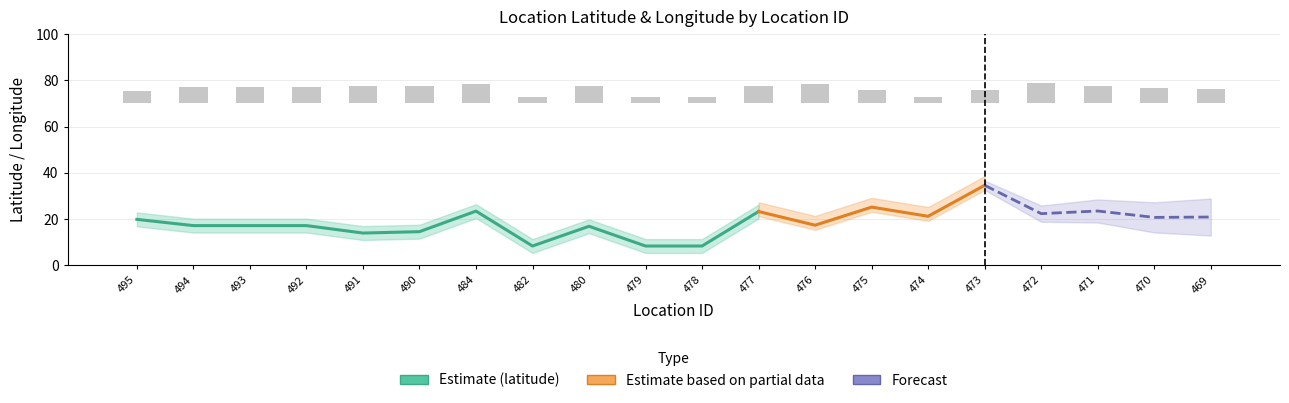

What is the average value?

6.3